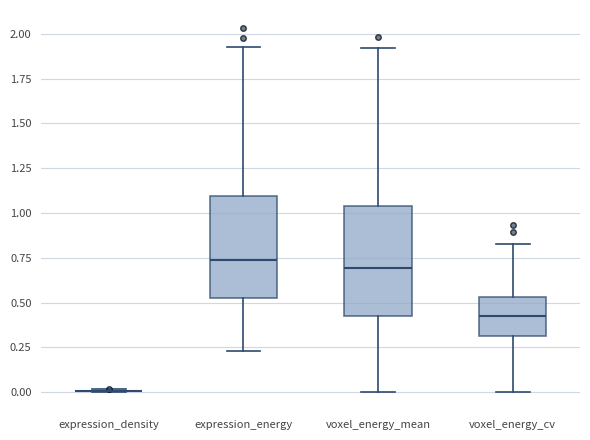

Where is the upper edge of the box for voxel_energy_cv on the y-axis? The values are not printed on the chart, so give them approximately, as read against the axis.

0.55